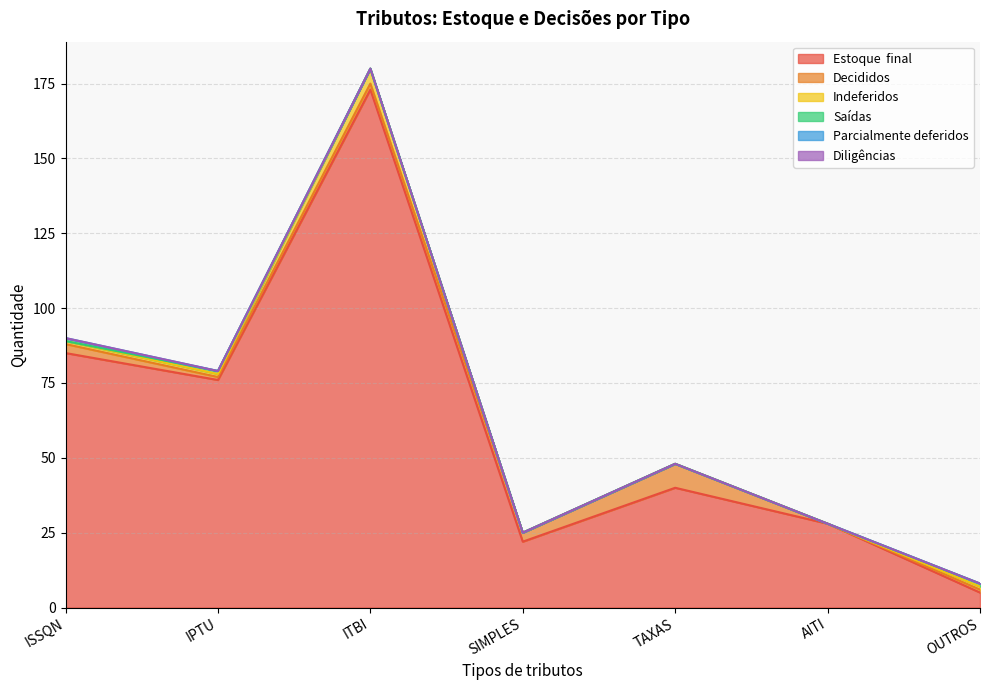

What is the sum of the Decididos values at ITBI and ISSQN?

5